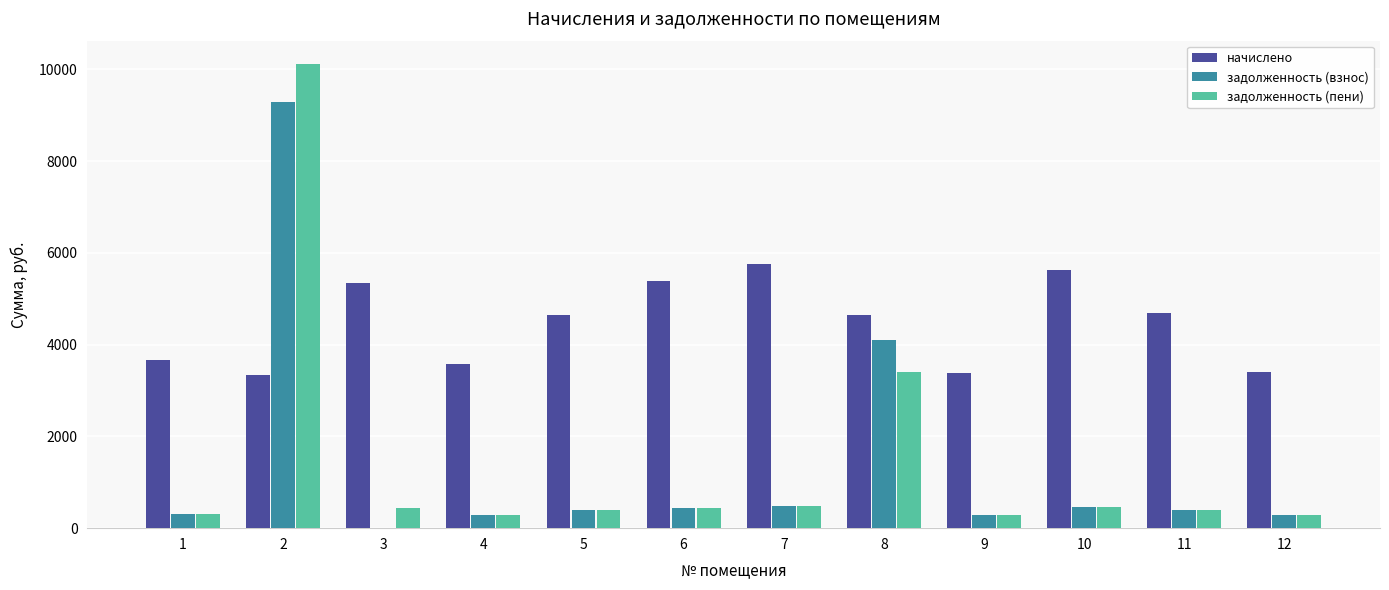

The value of задолженность (пени) at 8 is 5454.0. True or false?

False